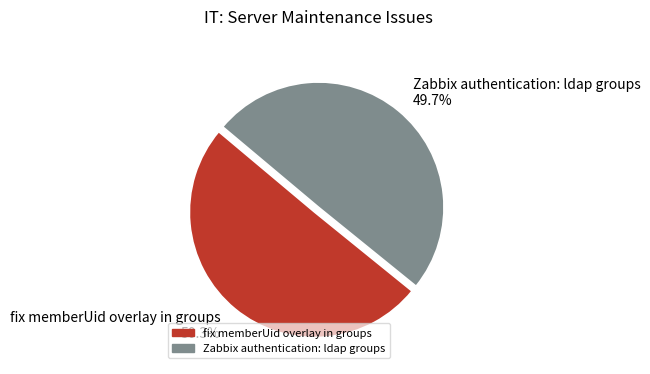

Is the sum of fix memberUid overlay in groups and Zabbix authentication: ldap groups greater than half?

Yes